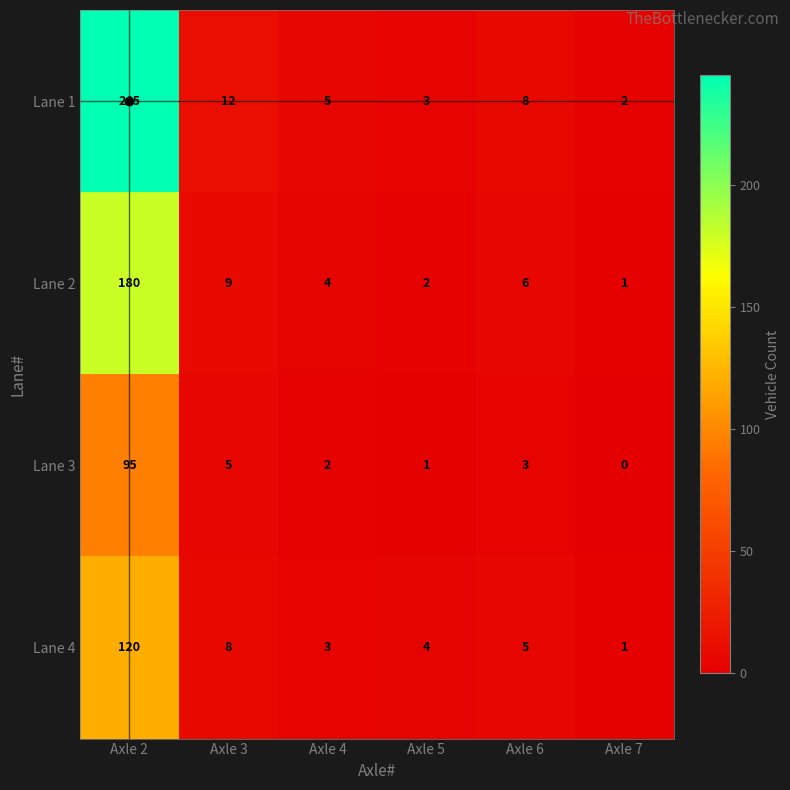

Rank the categories by Lane 1 value from highest to lowest.

Axle 2, Axle 3, Axle 6, Axle 4, Axle 5, Axle 7